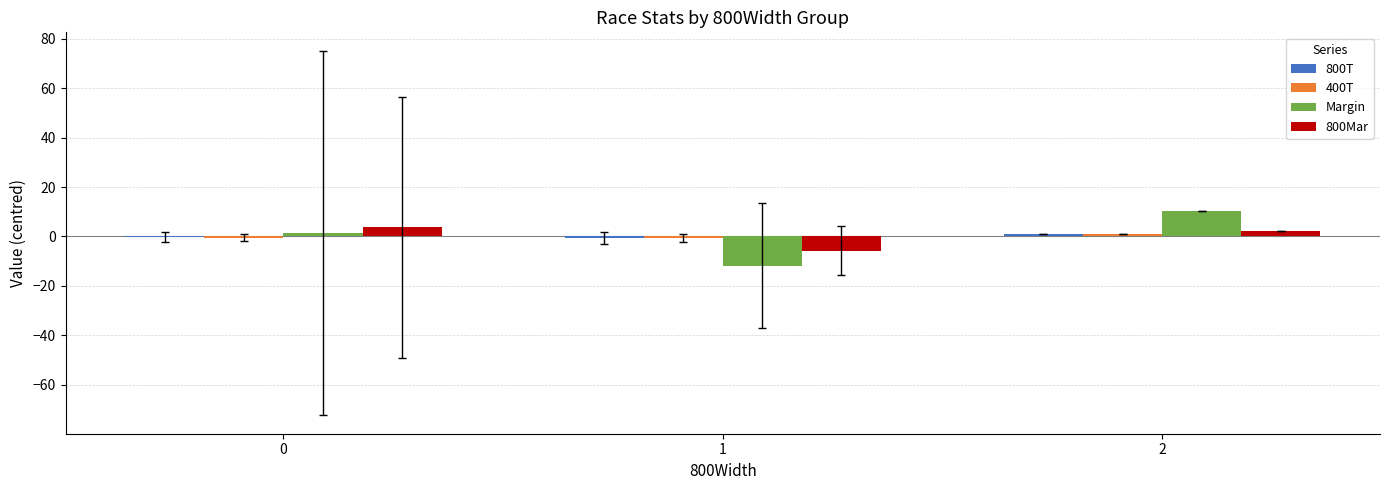

Are the bars grouped side by side (vs. stacked)?

Yes